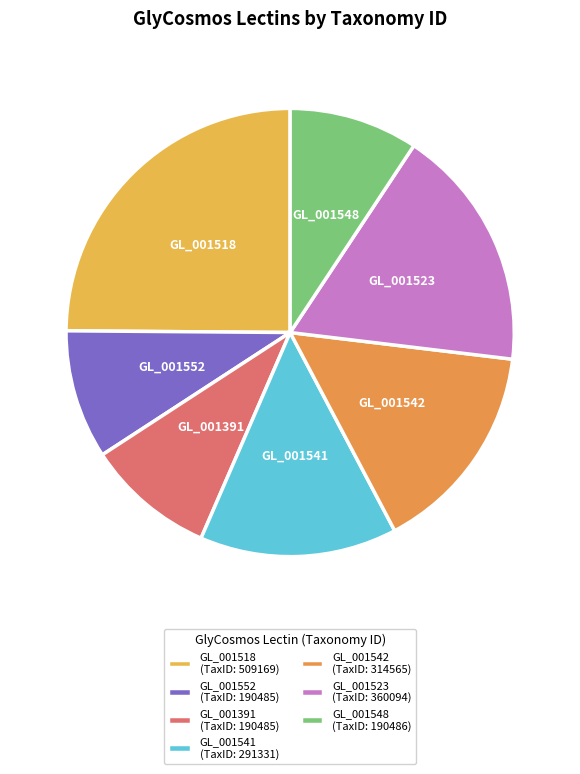

The GL_001548 slice represents 9% of the pie. True or false?

True